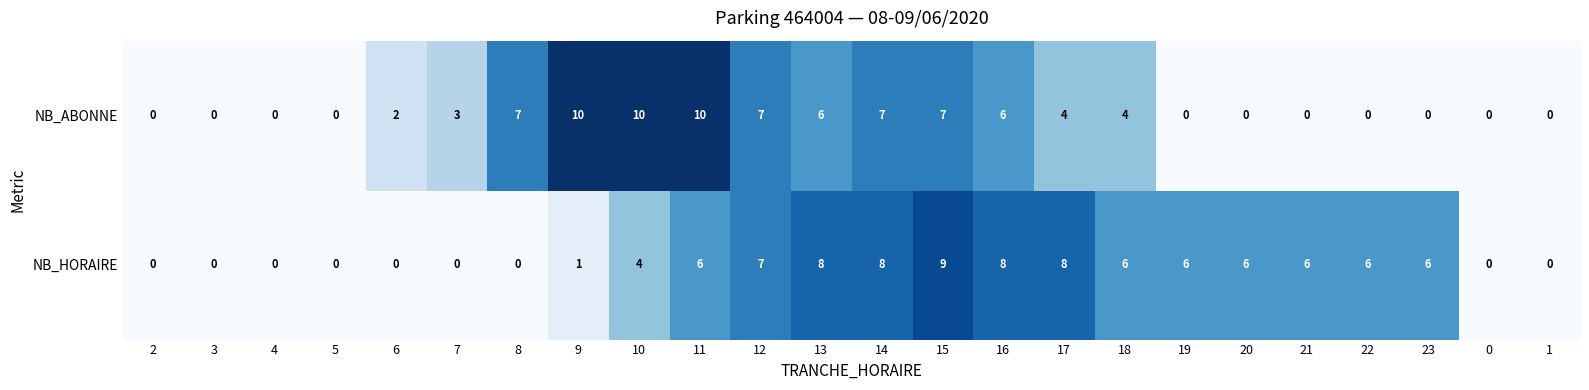

Which series has the widest spread of values?

NB_ABONNE